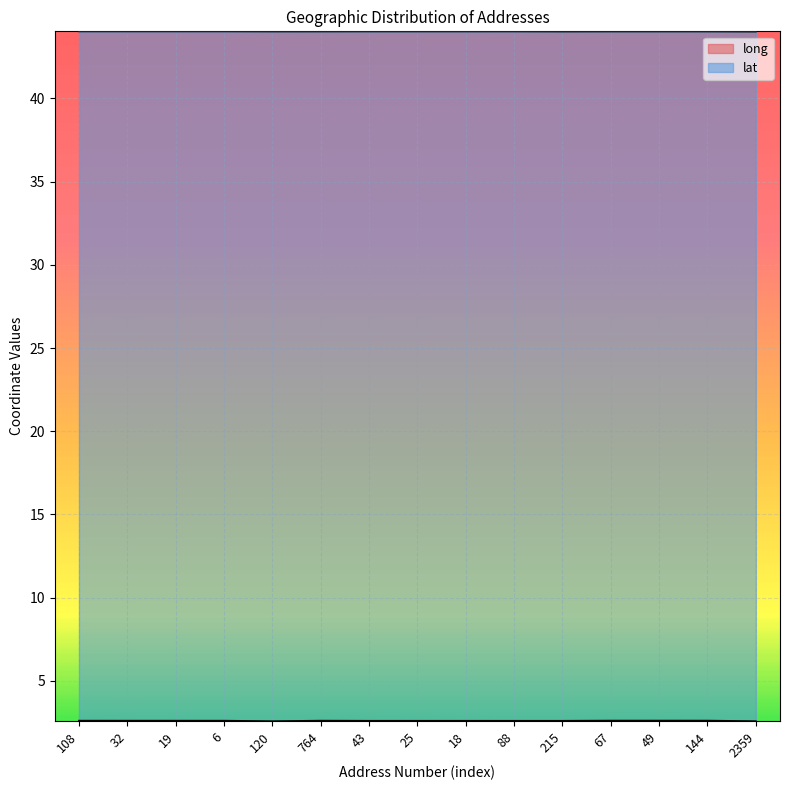

Reading right to left, what are all the values shown in this chart?

long: 2.6	2.6	2.6	2.6	2.6	2.6	2.6	2.6	2.6	2.6	2.6	2.6	2.6	2.6	2.6
lat: 44.0	44.0	44.0	44.0	44.0	44.0	44.0	44.0	44.0	44.0	44.0	44.0	44.0	44.0	44.0